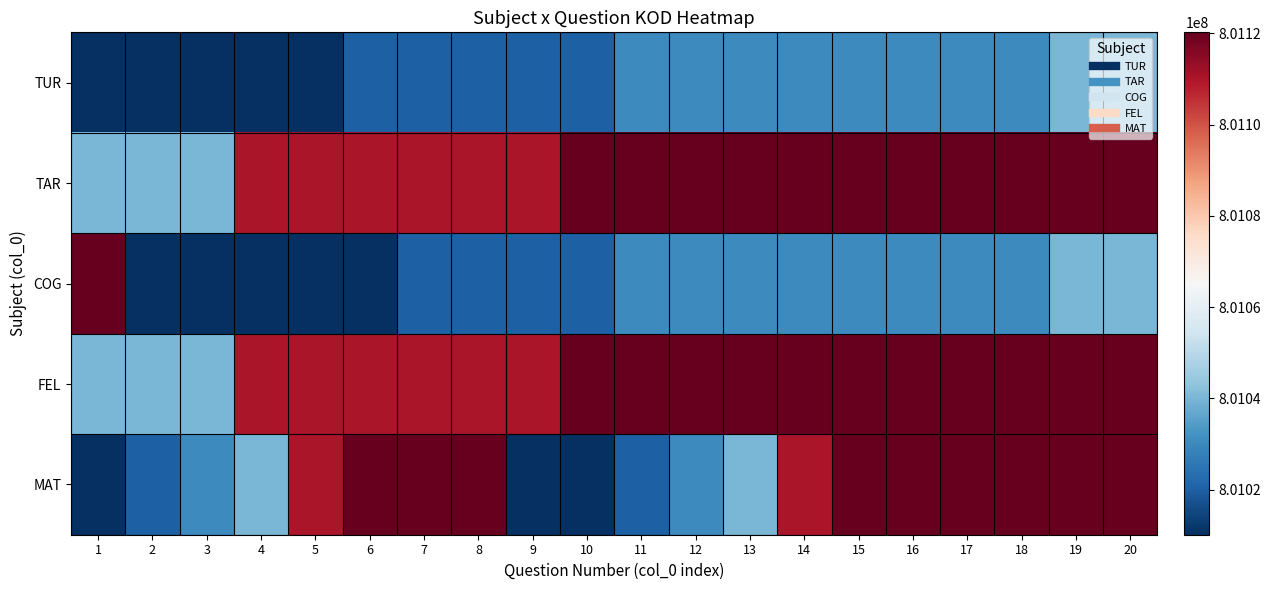

What is the total value across all series at 4?

4005280508